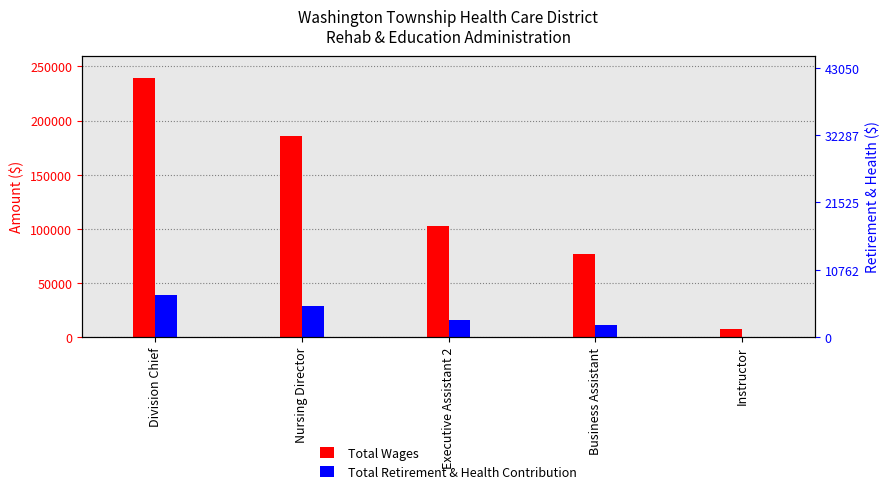

Is the value of Total Retirement & Health Contribution at Nursing Director greater than the value of Total Wages at Business Assistant?

No